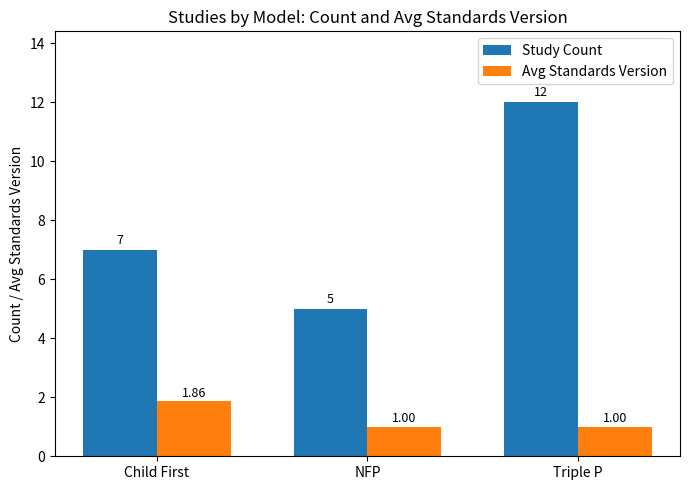

Which category has the lowest value in the Study Count series?

NFP